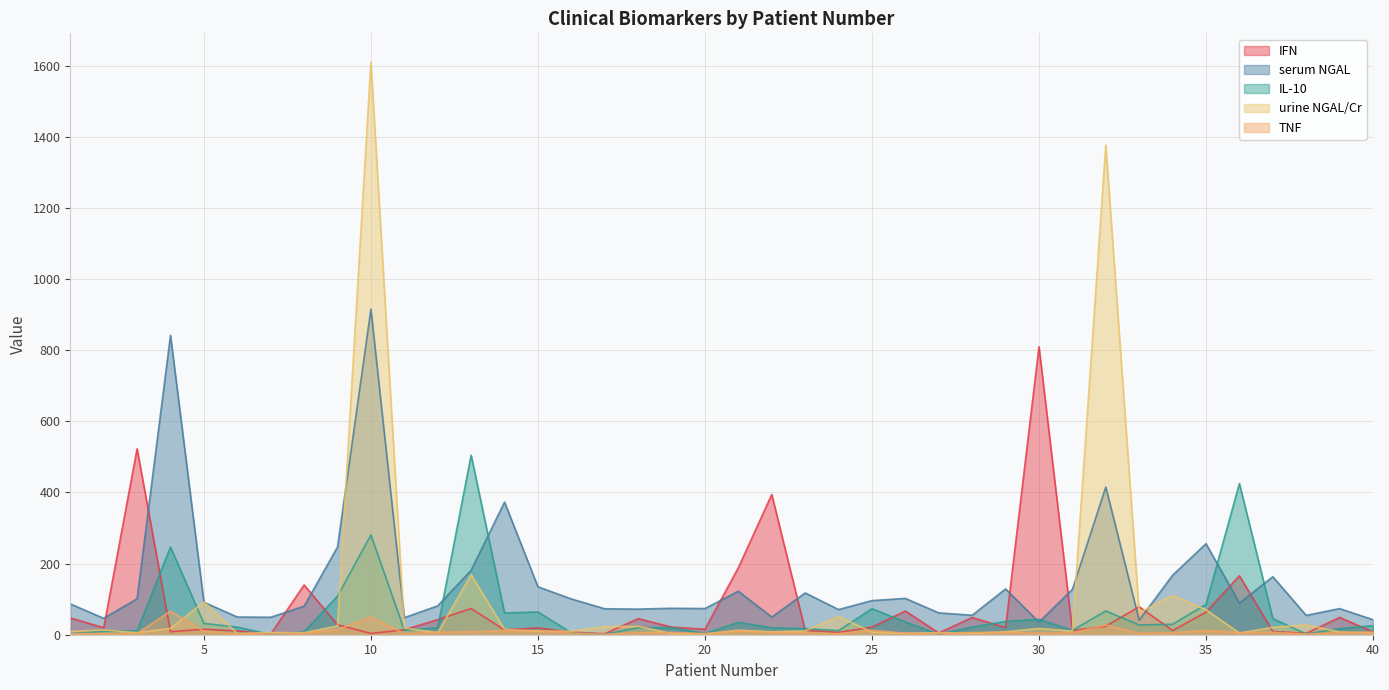

How many data points in TNF are less than 5?

16